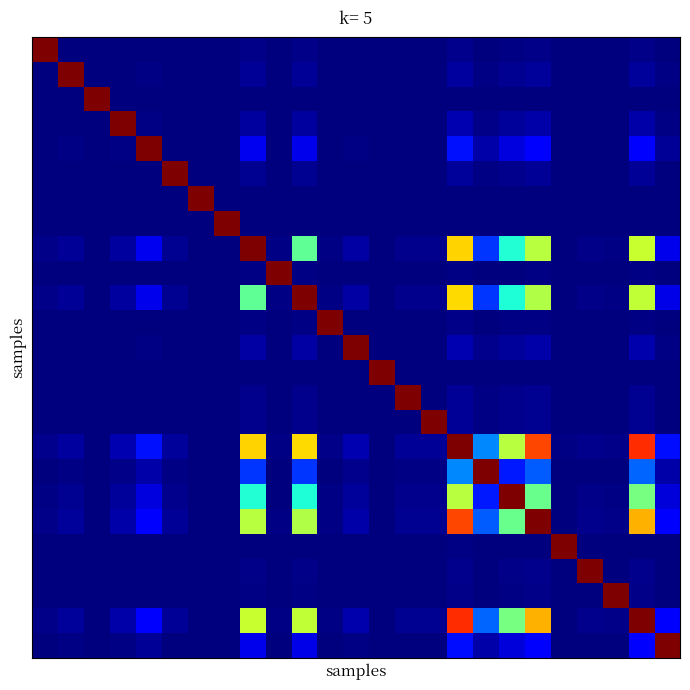

What is the maximum value shown in the chart?

1.0